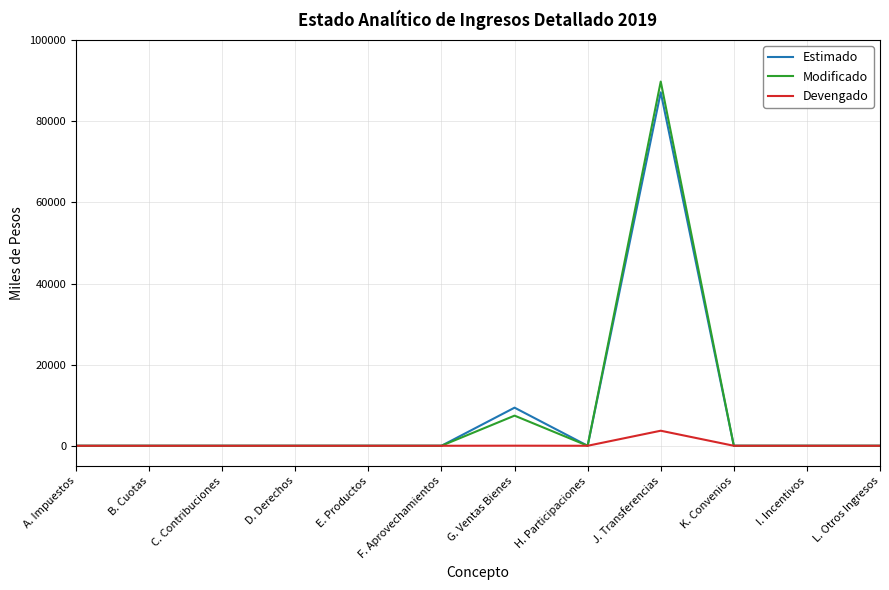

At how many categories does at least one series exceed 26889?

1